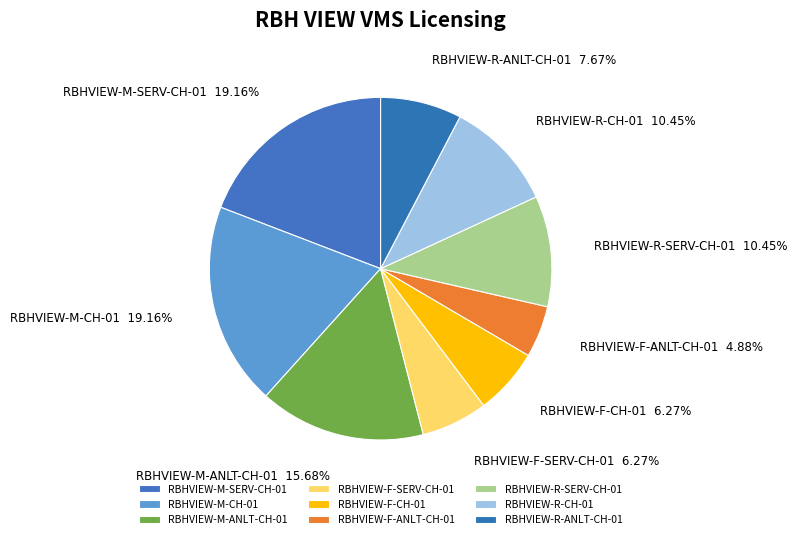

Between RBHVIEW-R-ANLT-CH-01 and RBHVIEW-F-ANLT-CH-01, which is larger?

RBHVIEW-R-ANLT-CH-01